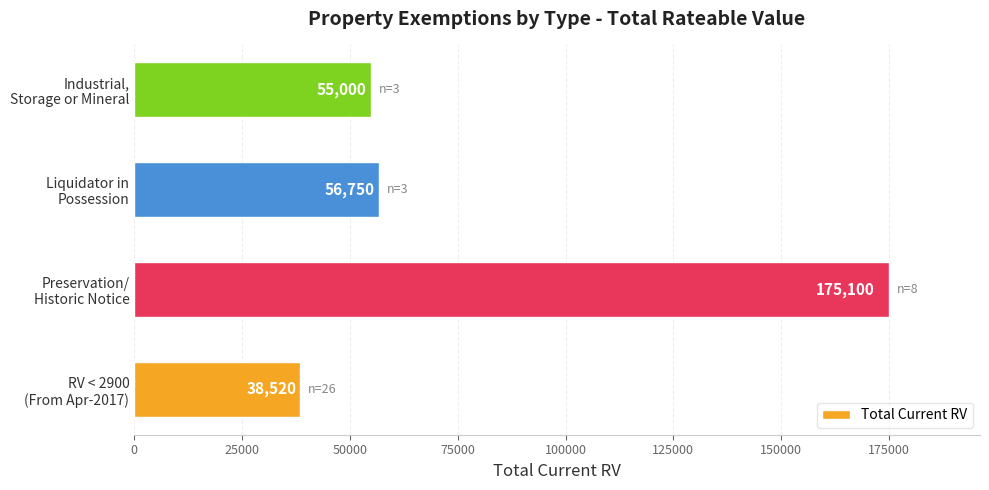

What is the sum of all values?

325370